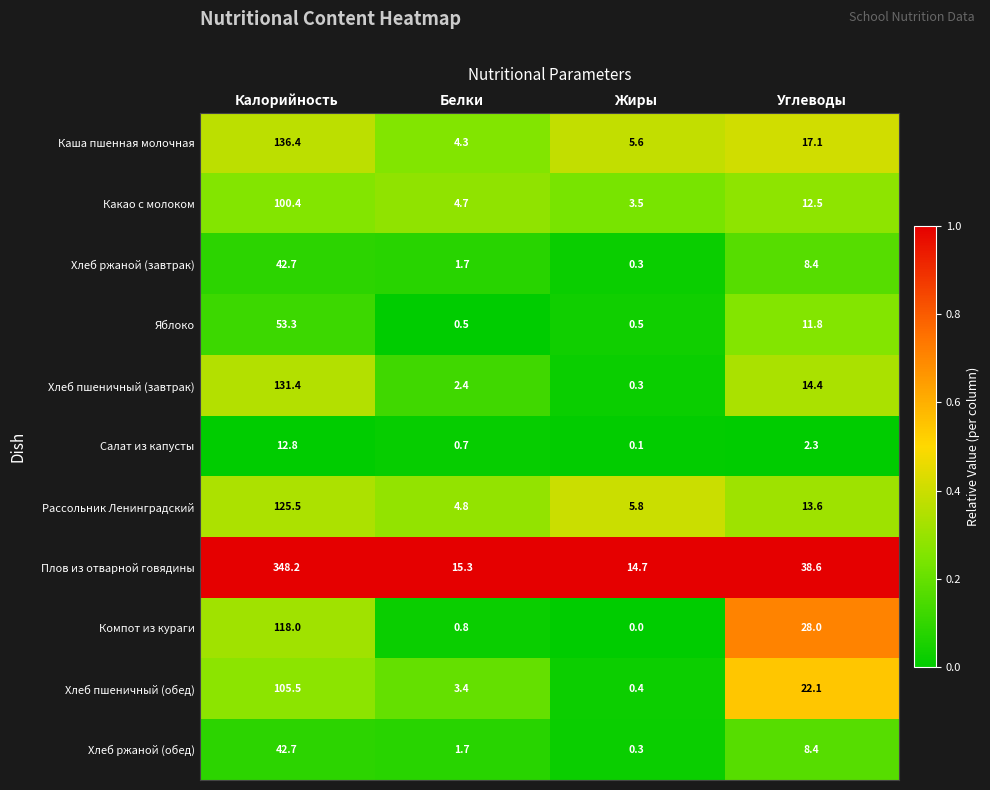

The value of Хлеб ржаной (завтрак) at Белки is 1.0. True or false?

False